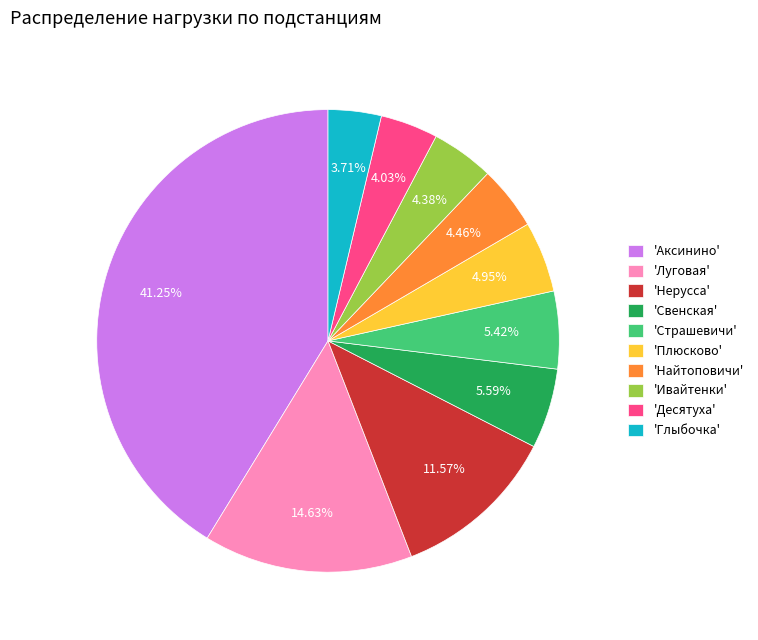

Which has a higher value, 'Свенская' or 'Найтоповичи'?

'Свенская'